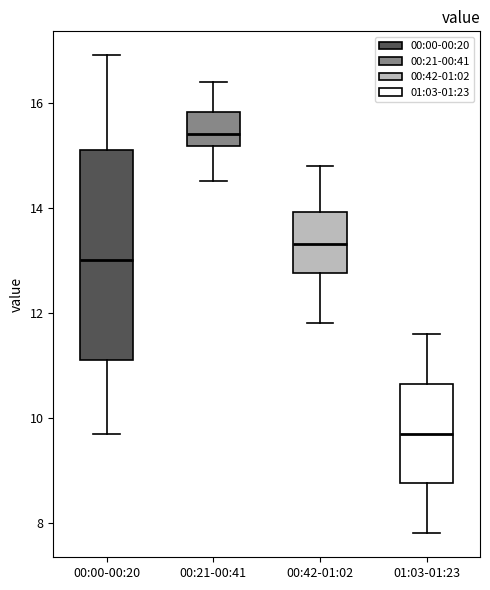

Reading left to right, transcribe this box plot: for each box, give where its median line is, the range the box spans, and where its two whiskers end, as read against the y-axis. The values are not printed on the chart, so give them approximately, as read against the axis.

00:00-00:20: median 13.0, box 11.2 to 15.2, whiskers 9.8 to 17.0
00:21-00:41: median 15.4, box 15.2 to 15.8, whiskers 14.6 to 16.4
00:42-01:02: median 13.4, box 12.8 to 14.0, whiskers 11.8 to 14.8
01:03-01:23: median 9.8, box 8.8 to 10.6, whiskers 7.8 to 11.6